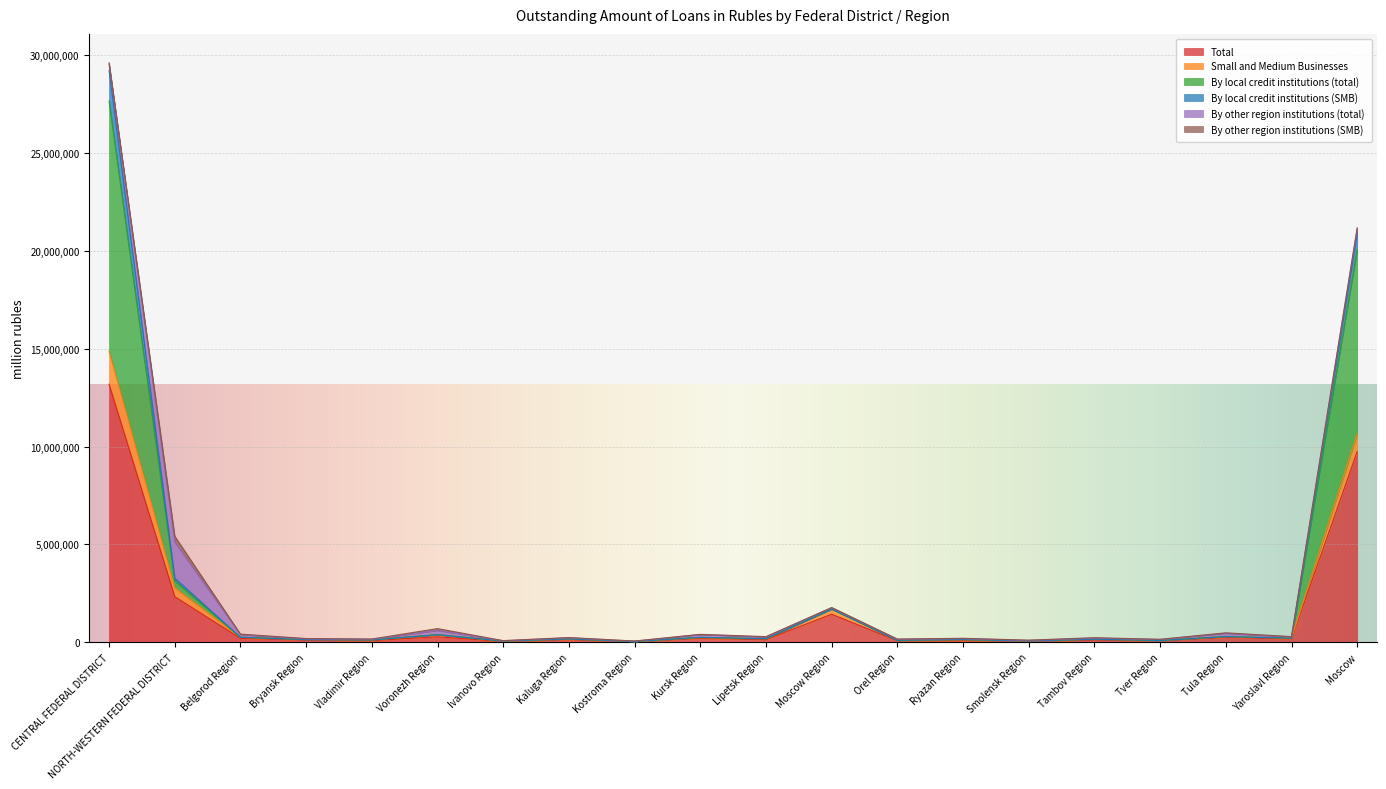

What is the maximum value shown in the chart?

29227352